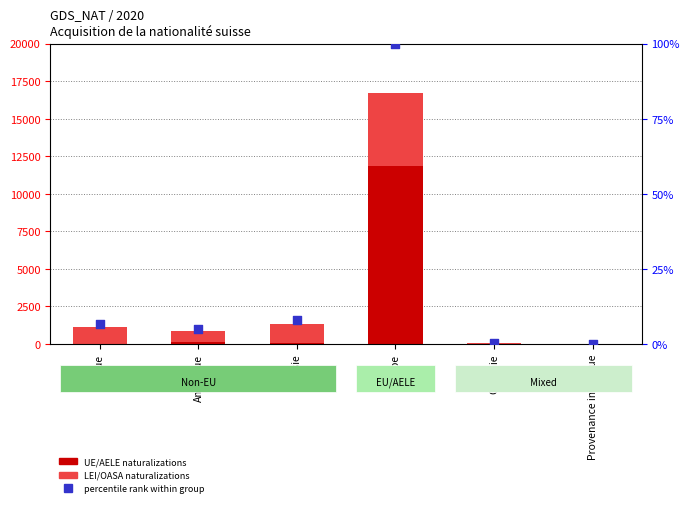

Is the value of percentile rank within group at Europe greater than the value of UE/AELE naturalizations at Asie?

Yes